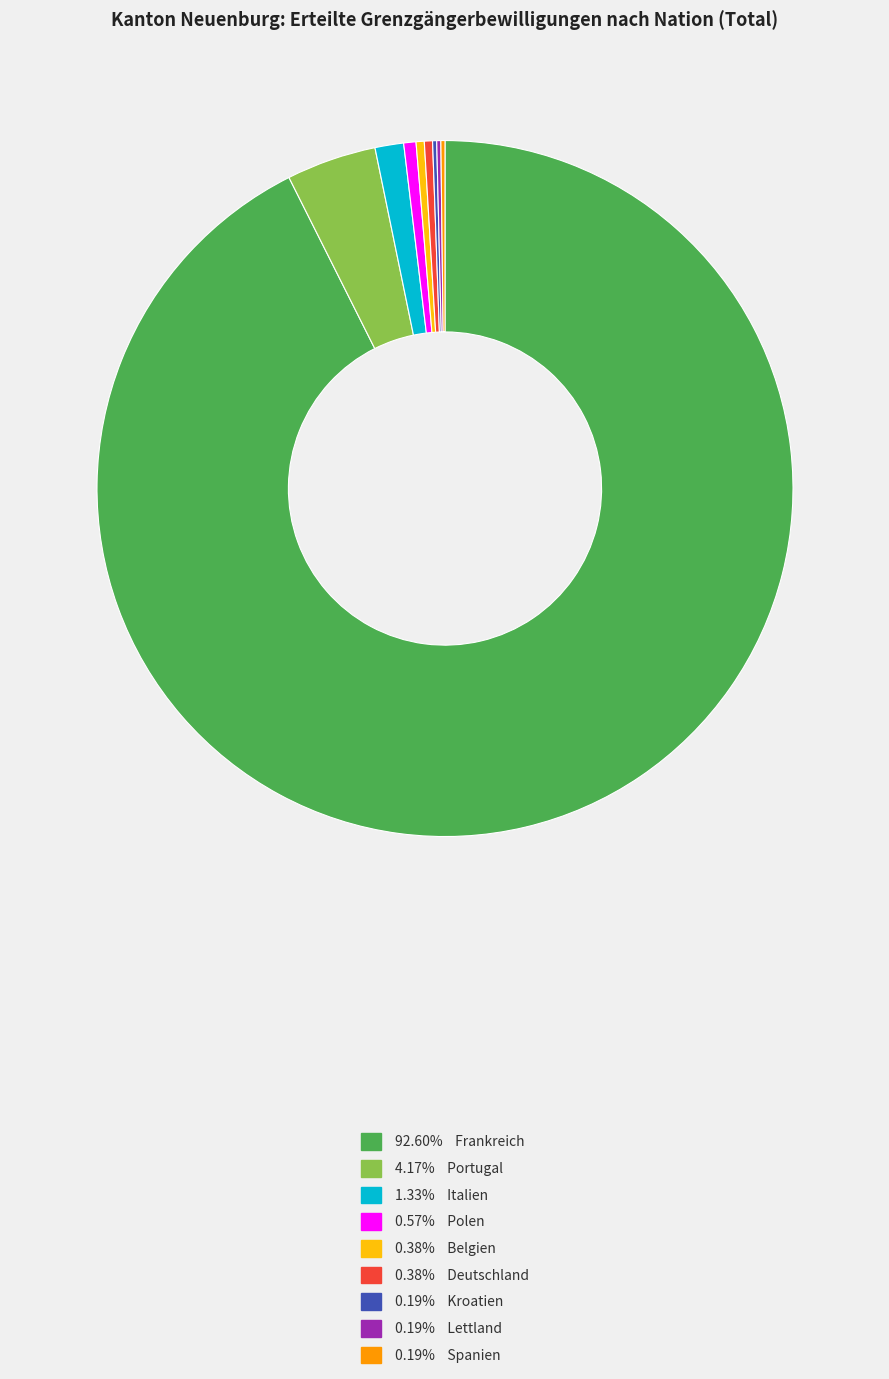

What is the ratio of the value at 1.33% Italien to the value at 0.38% Deutschland?

3.5